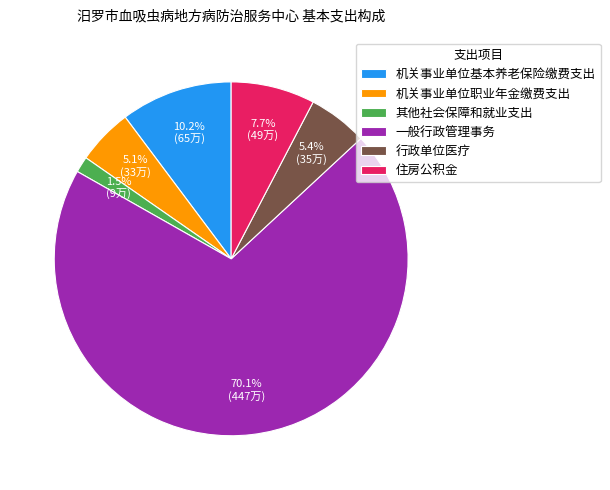

Is it true that 一般行政管理事务 is 70% of the pie?

True